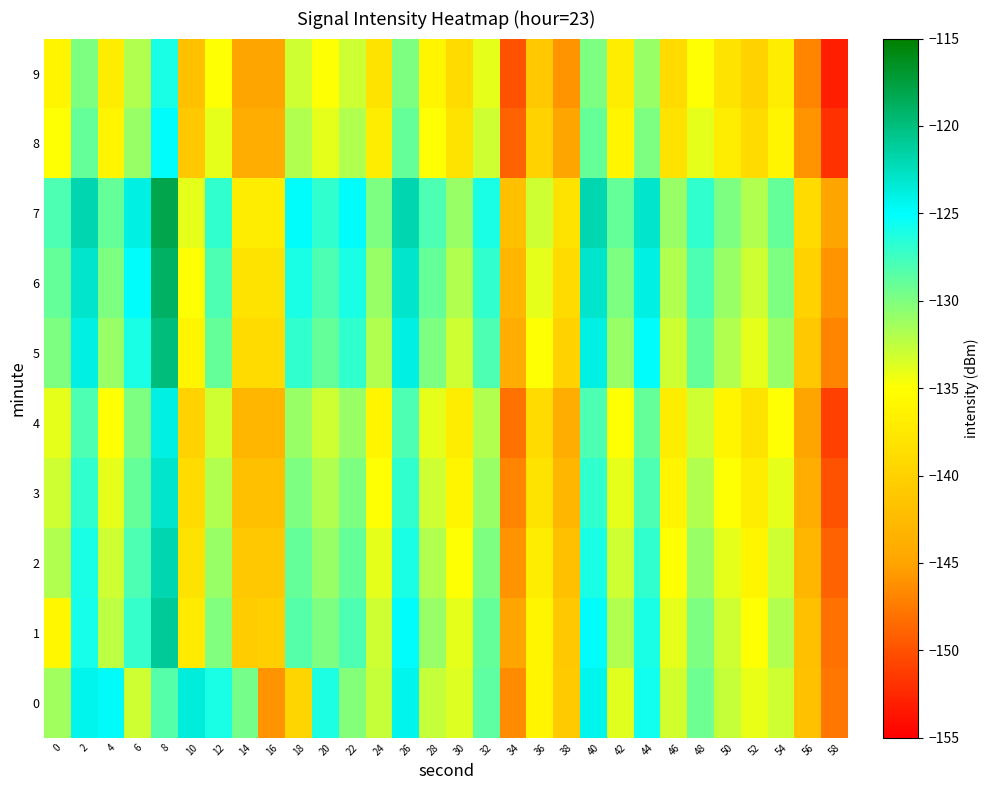

Rank the series at 10 from highest to lowest value.

0, 7, 6, 5, 1, 2, 3, 4, 8, 9